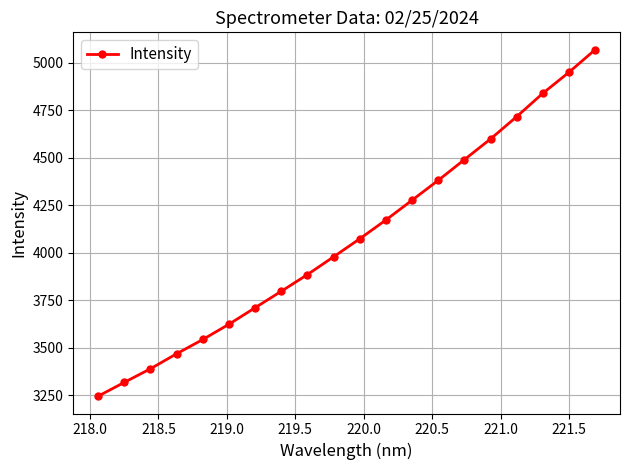

What is the maximum value shown in the chart?

5068.3